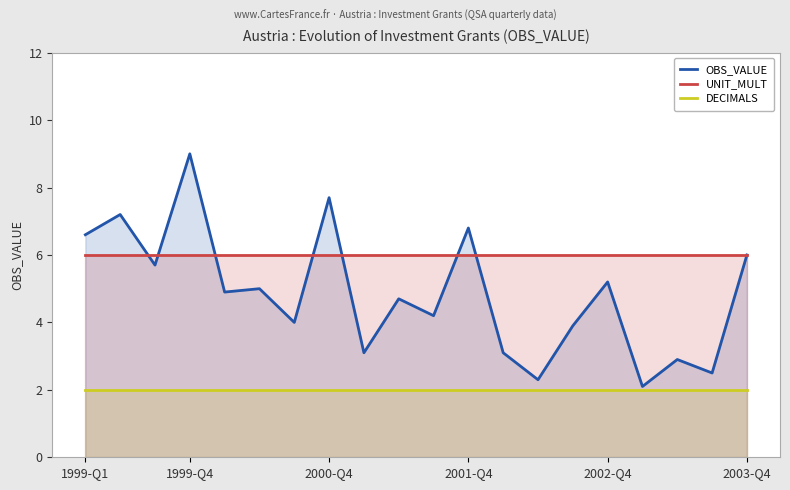

At which category is the sum across all series the highest?

1999-Q4